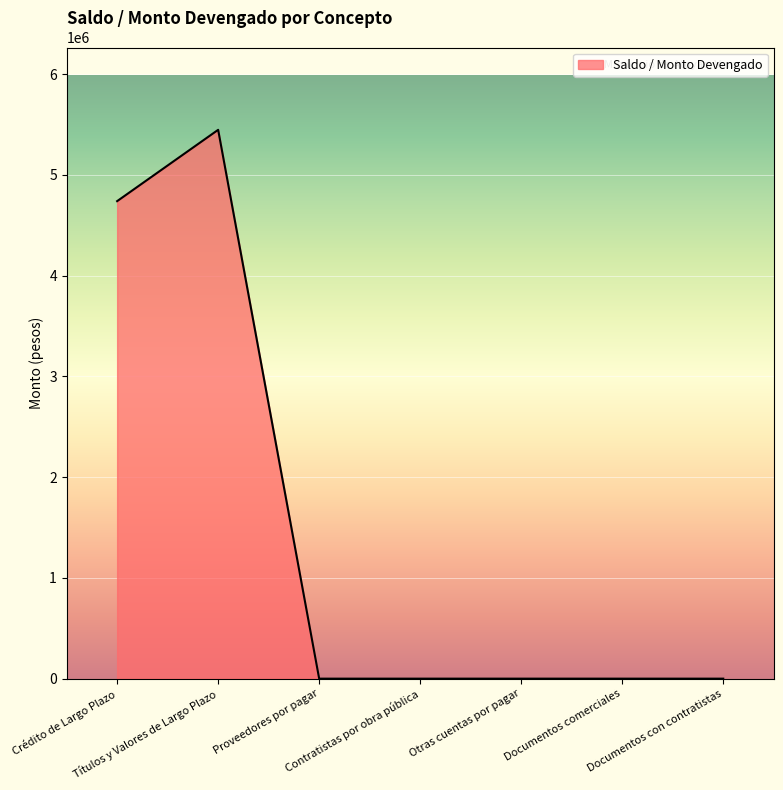

True or false: the data has more than 0 interior local peaks.

True